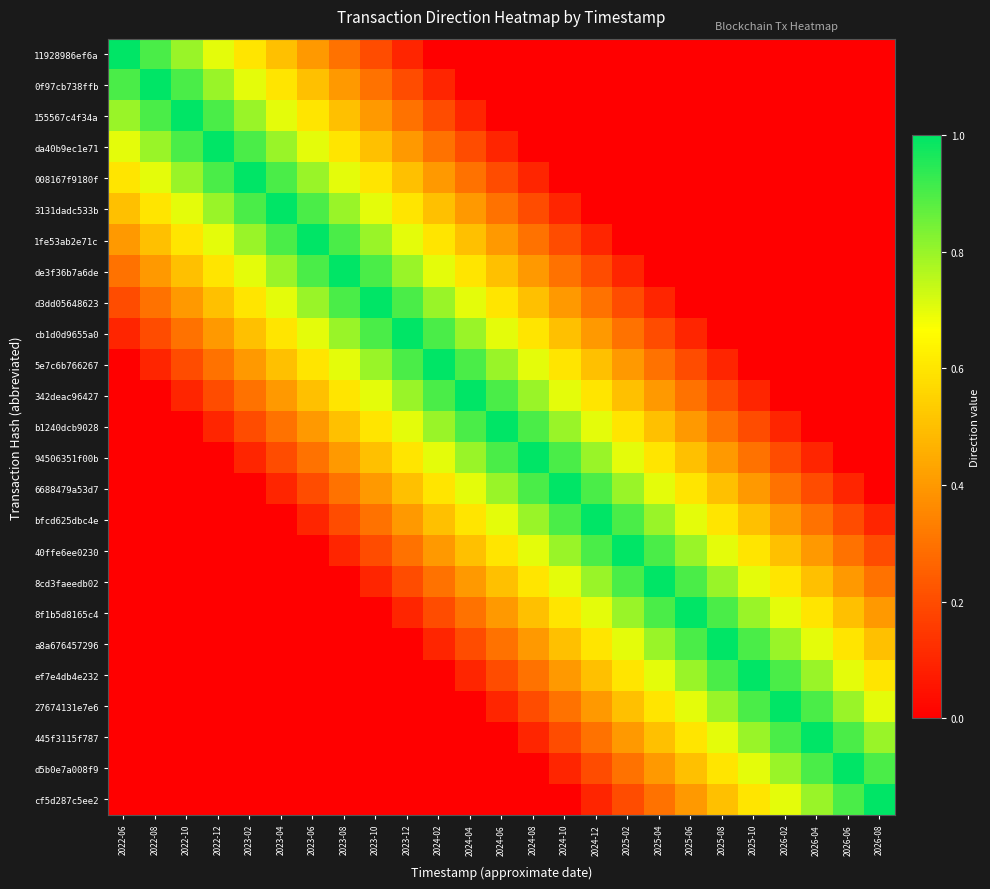

At which category does the chart reach its minimum across all series?

2024-02